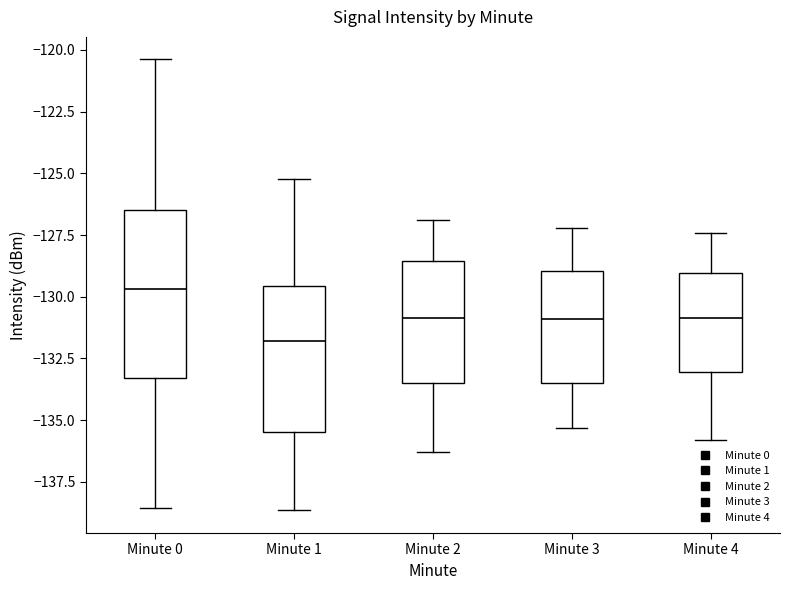

Where does the lower whisker of the box for Minute 2 end on the y-axis? The values are not printed on the chart, so give them approximately, as read against the axis.

-136.5